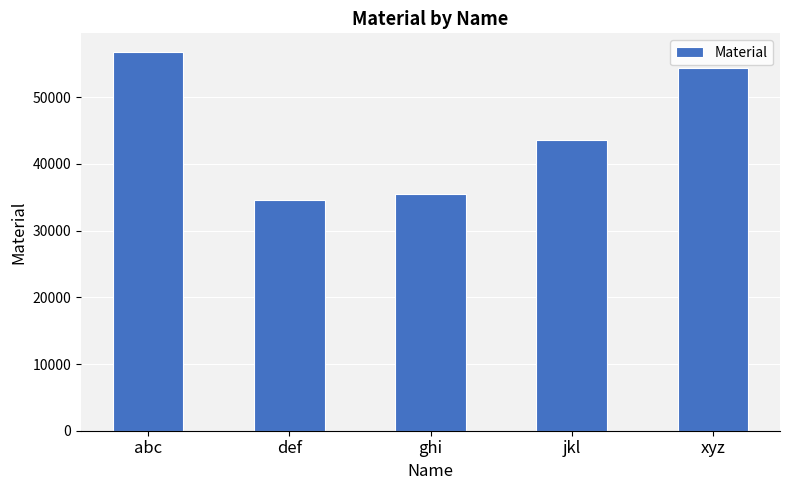

Rank the categories by value from lowest to highest.

def, ghi, jkl, xyz, abc